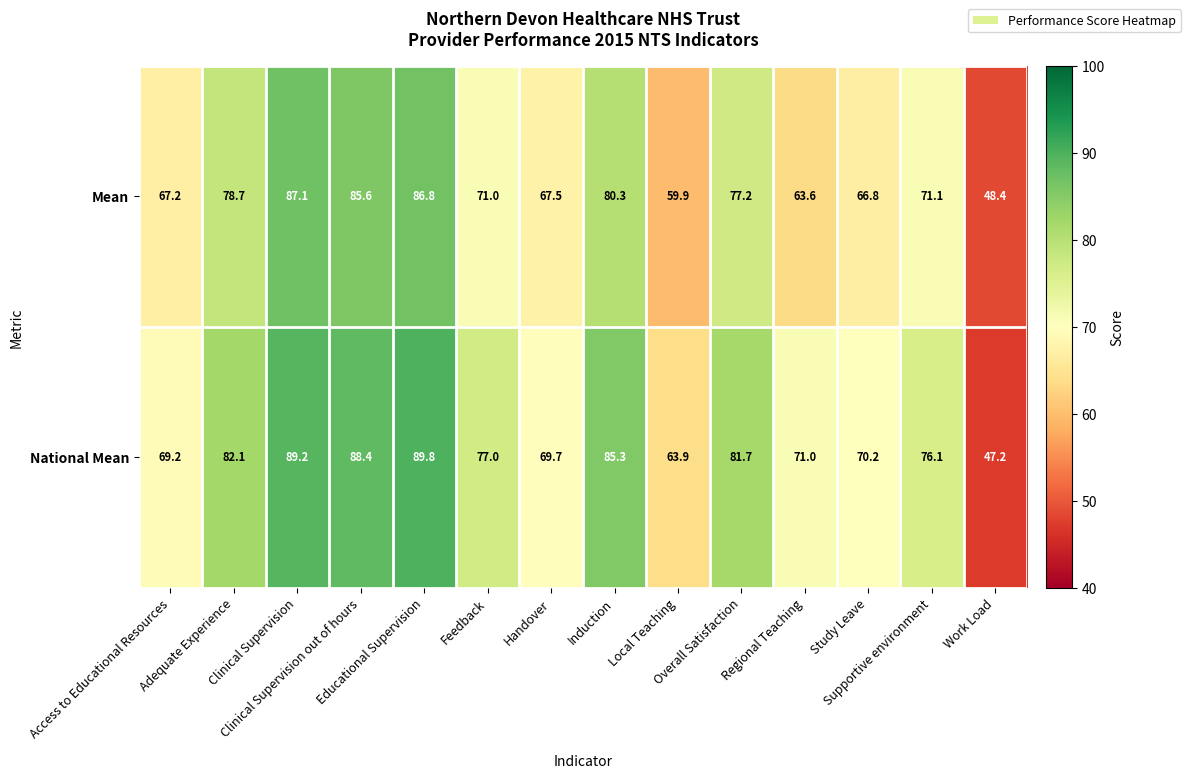

Which series has the widest spread of values?

National Mean